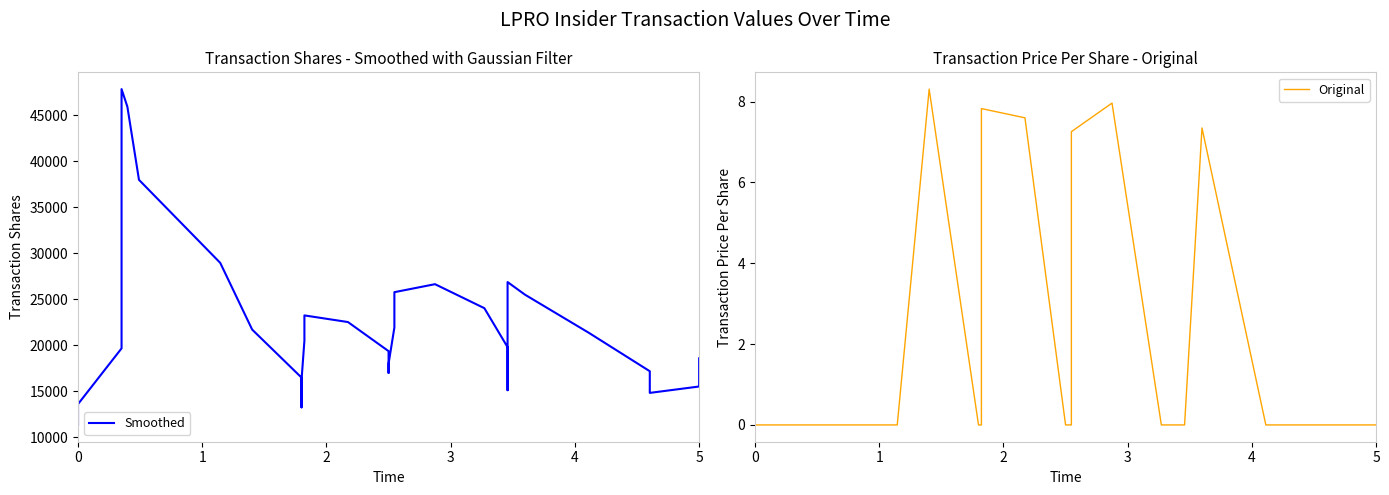

How many data points in Smoothed are less than 19802?

20